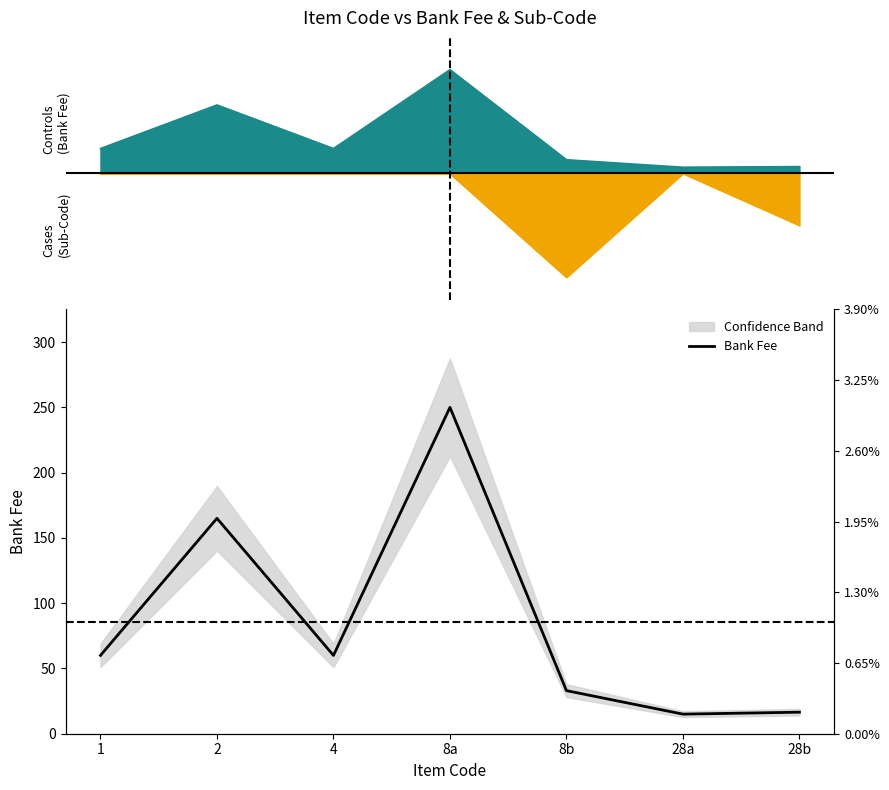

Rank the categories by value from lowest to highest.

28a, 28b, 8b, 1, 4, 2, 8a